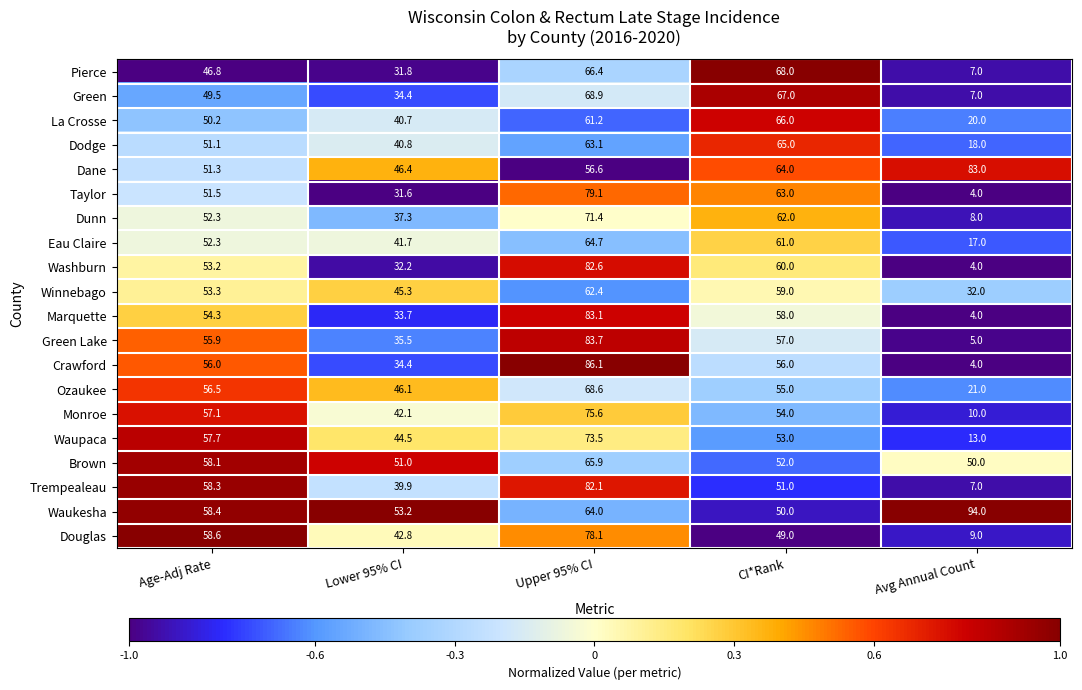

The Winnebago series shows 32.0 at Avg Annual Count. True or false?

True